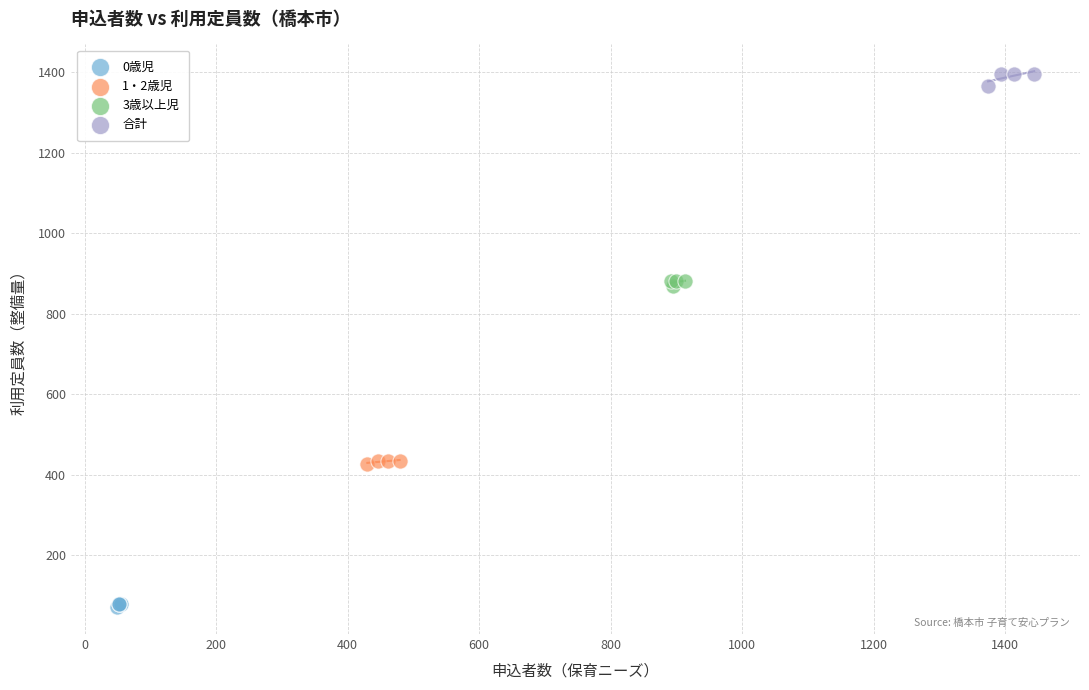

What are all the series names shown in the legend?

0歳児, 1・2歳児, 3歳以上児, 合計